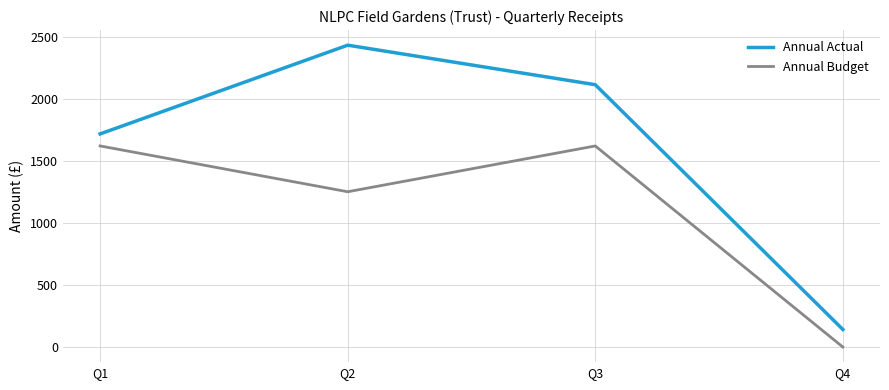

How many lines are shown in the chart?

2